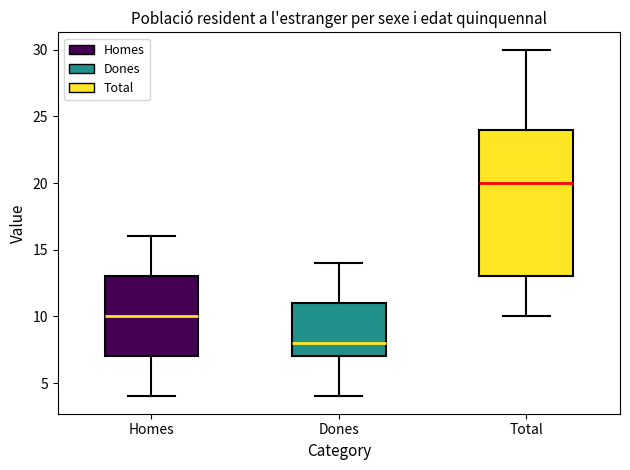

Which box's median line is the lowest?

Dones